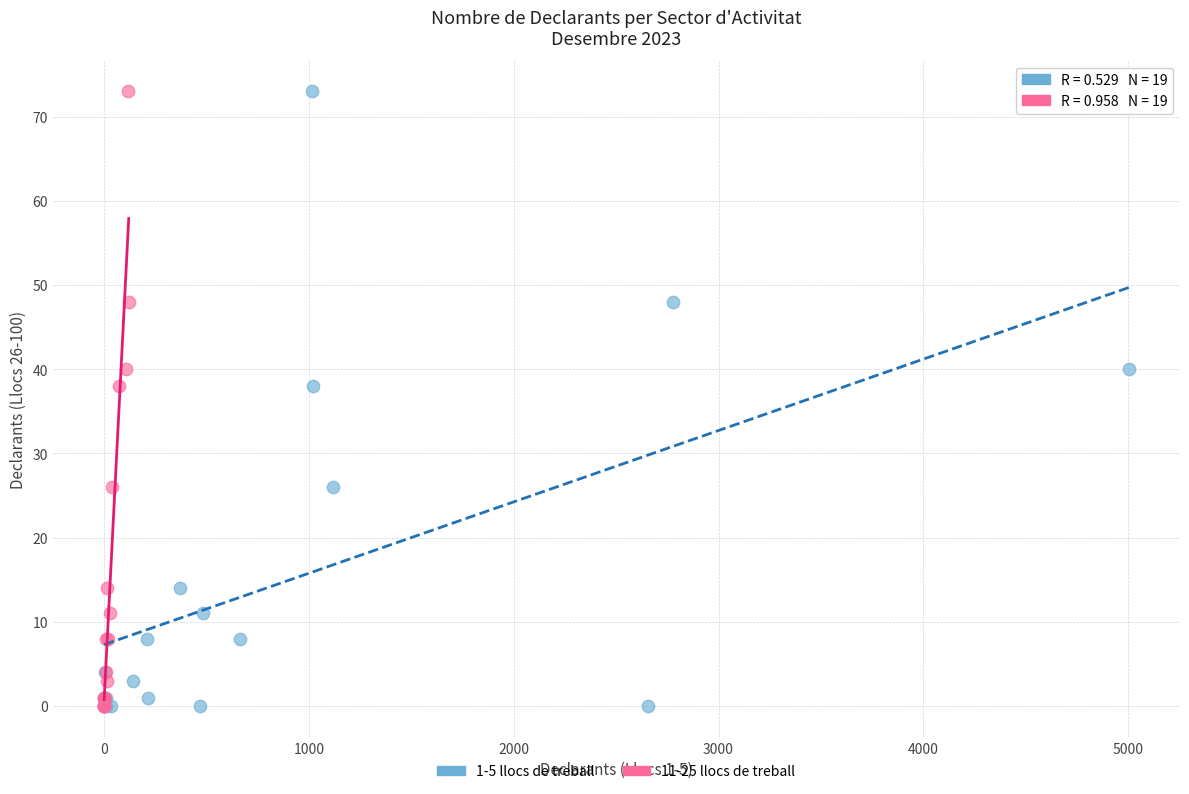

What are all the series names shown in the legend?

1-5 llocs de treball, 11-25 llocs de treball